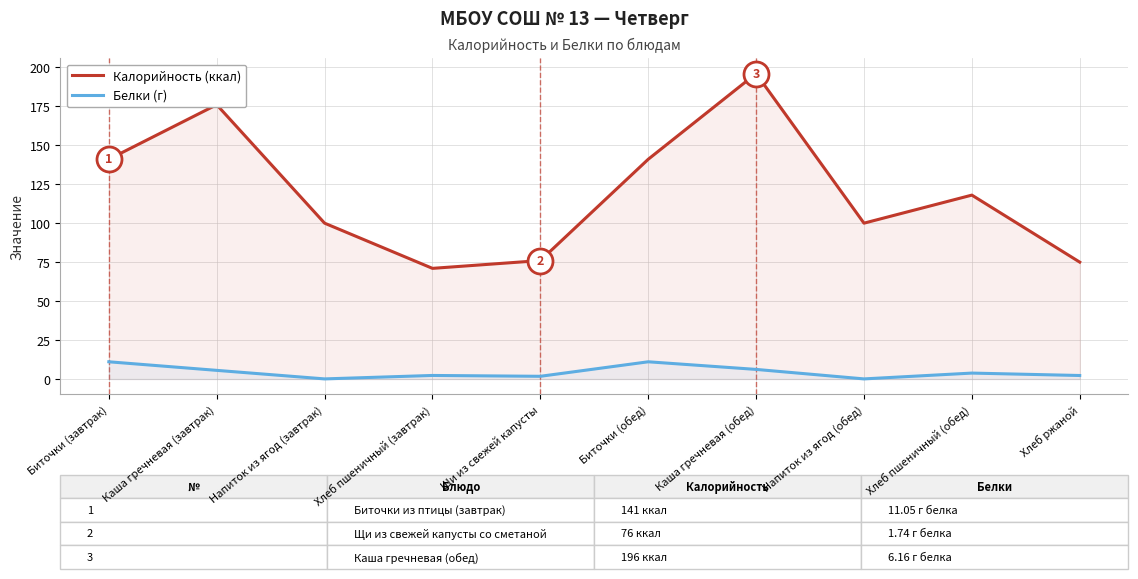

True or false: Калорийность (ккал) and Белки (г) cross at least once.

False